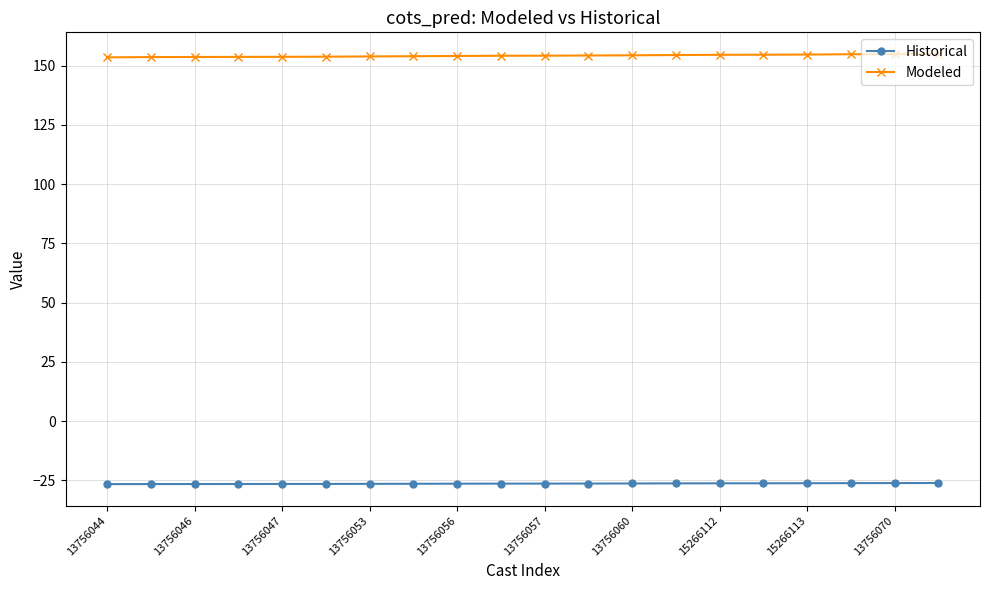

At how many categories does at least one series exceed 113?

20